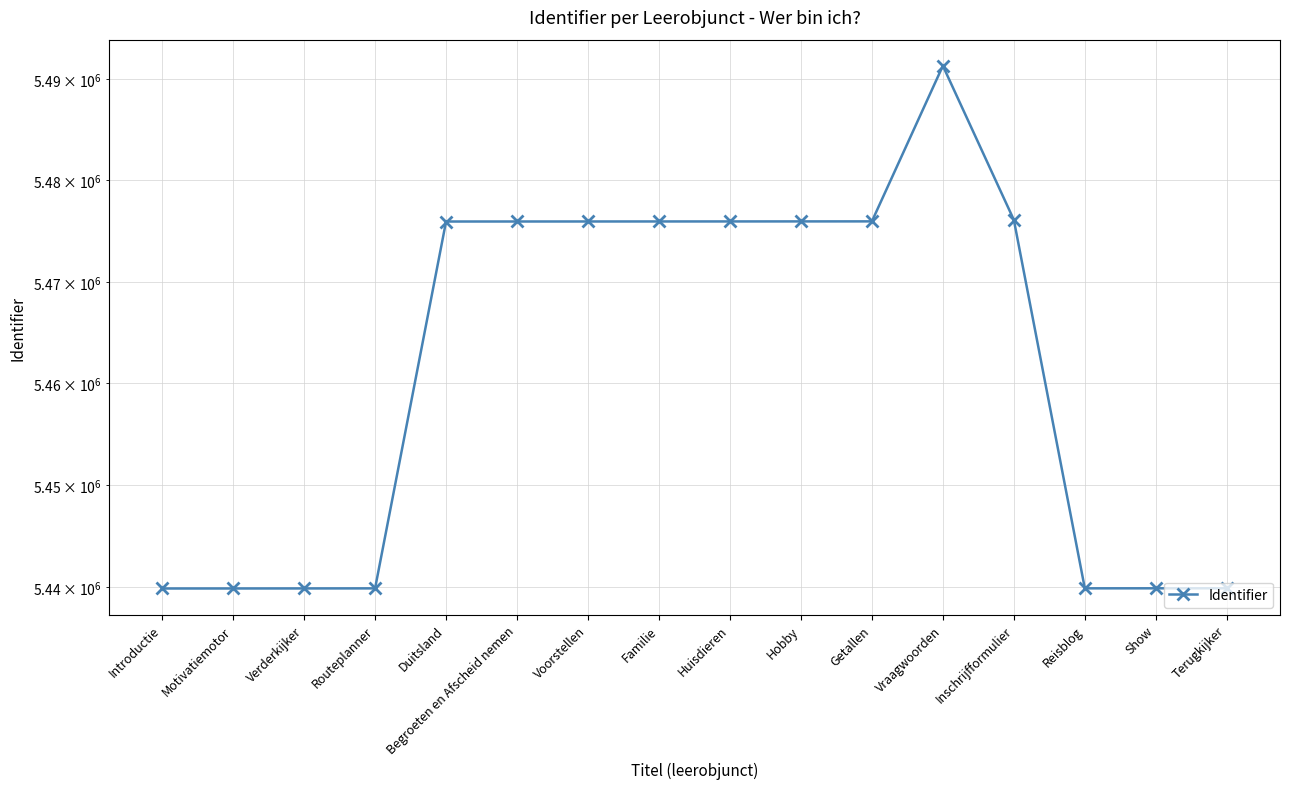

List the labels in order of value, largest first.

Vraagwoorden, Inschrijfformulier, Getallen, Hobby, Huisdieren, Familie, Voorstellen, Begroeten en Afscheid nemen, Duitsland, Terugkijker, Show, Reisblog, Routeplanner, Verderkijker, Motivatiemotor, Introductie